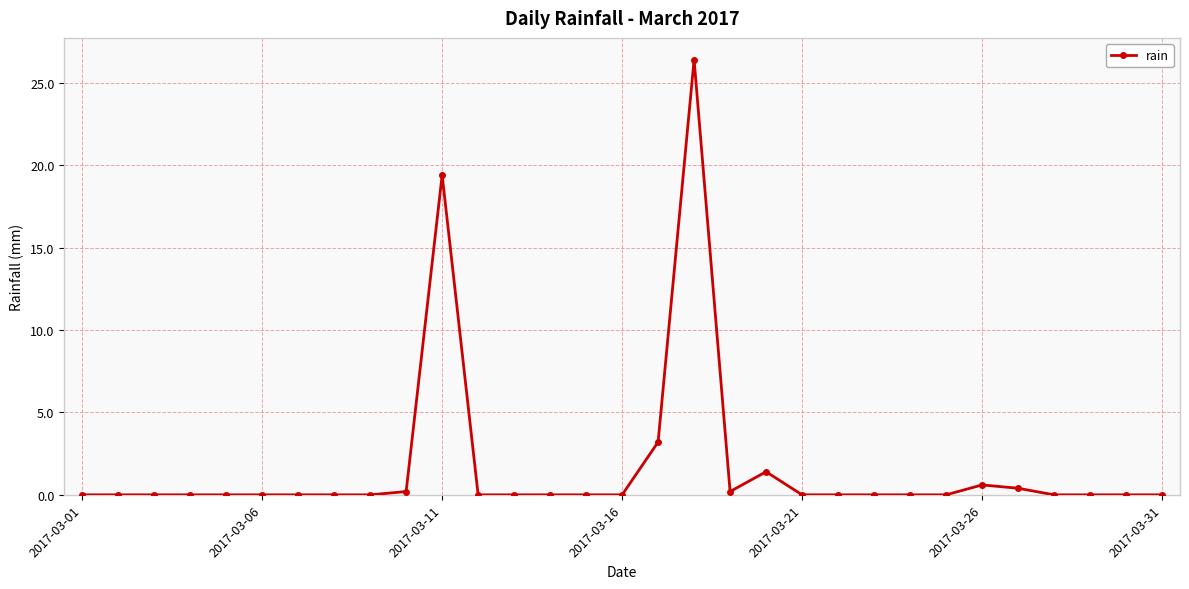

What is the difference between the maximum and minimum values?

26.4